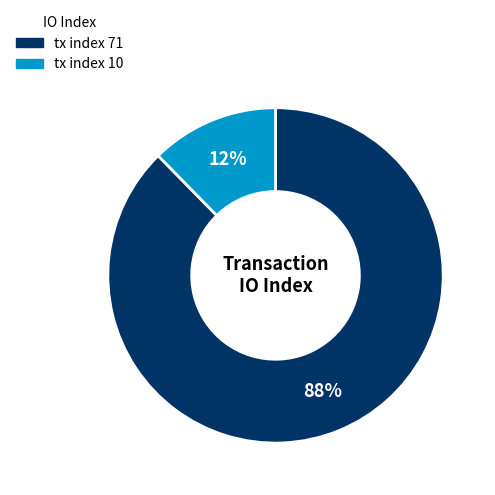

True or false: tx index 71 accounts for 88% of the total.

True